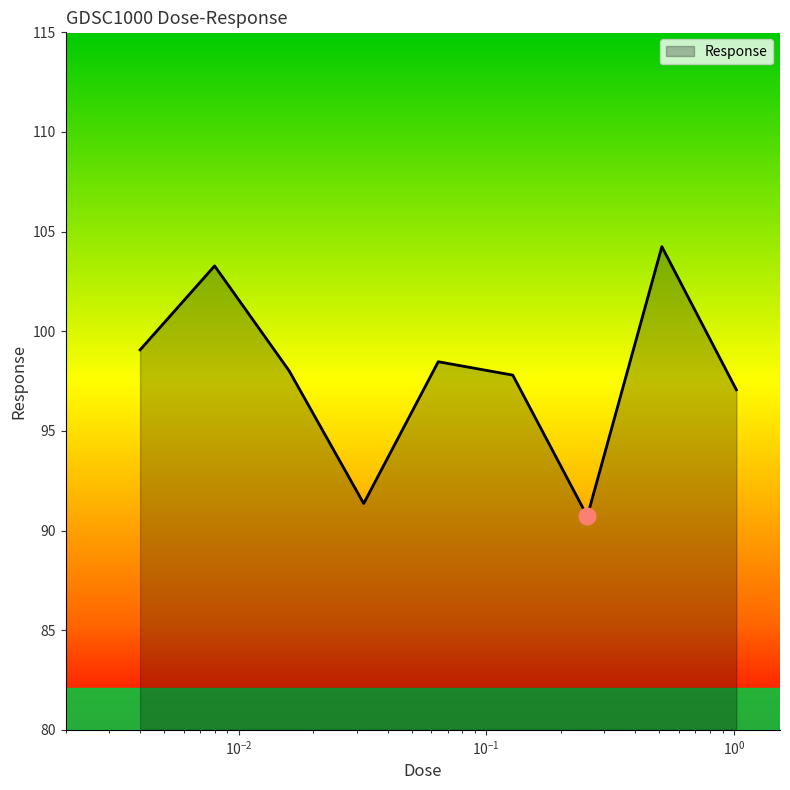

What is the minimum value shown in the chart?

90.7